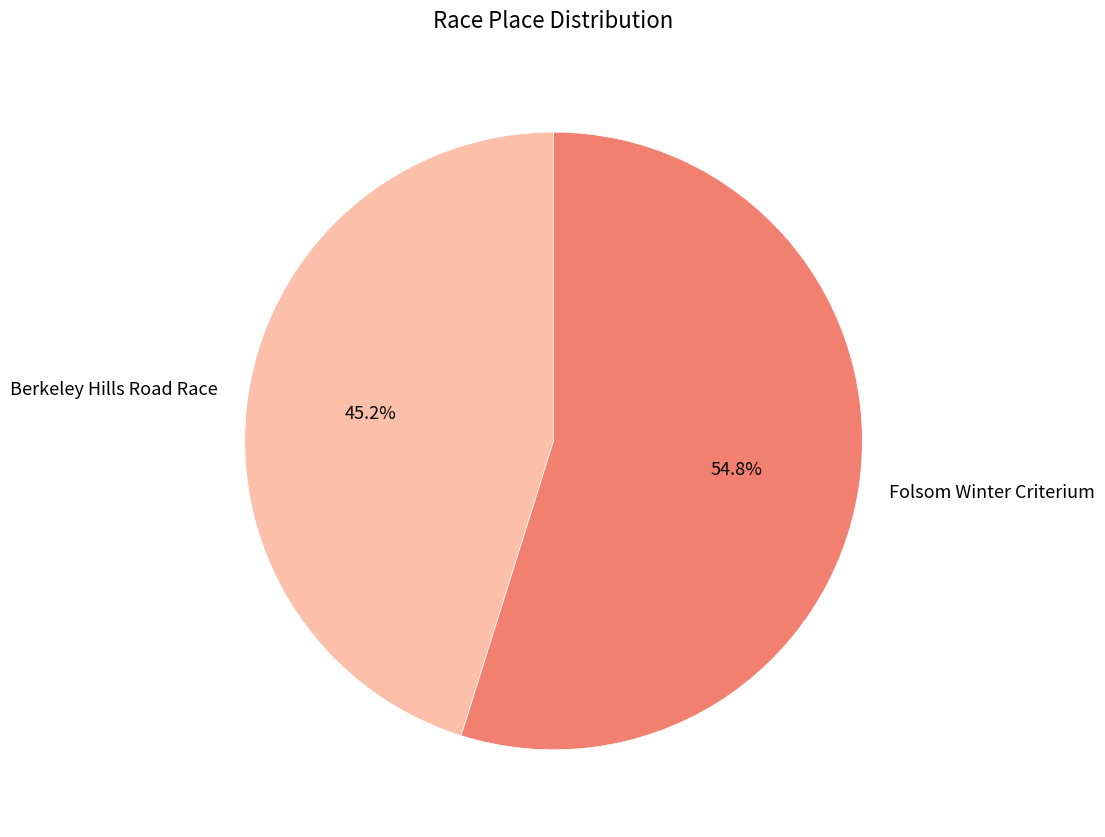

How many segments does this pie chart have?

2